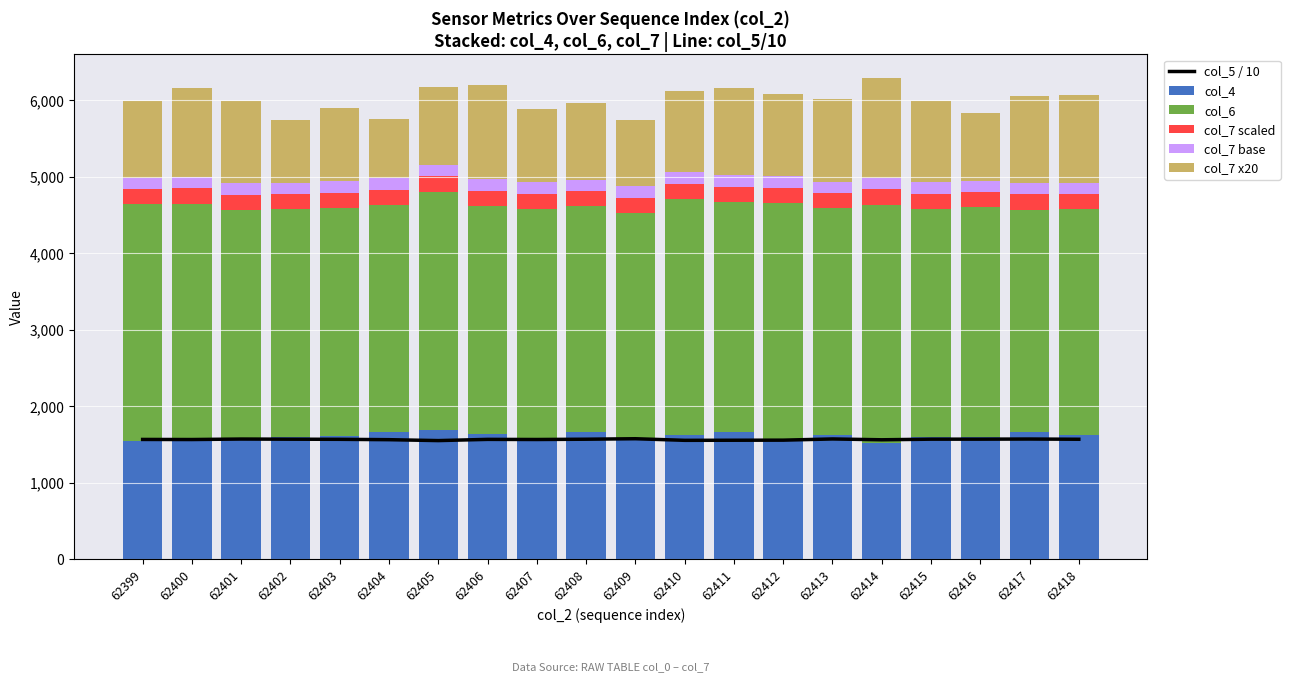

Where is col_4 nearest to the value 1603?

62415